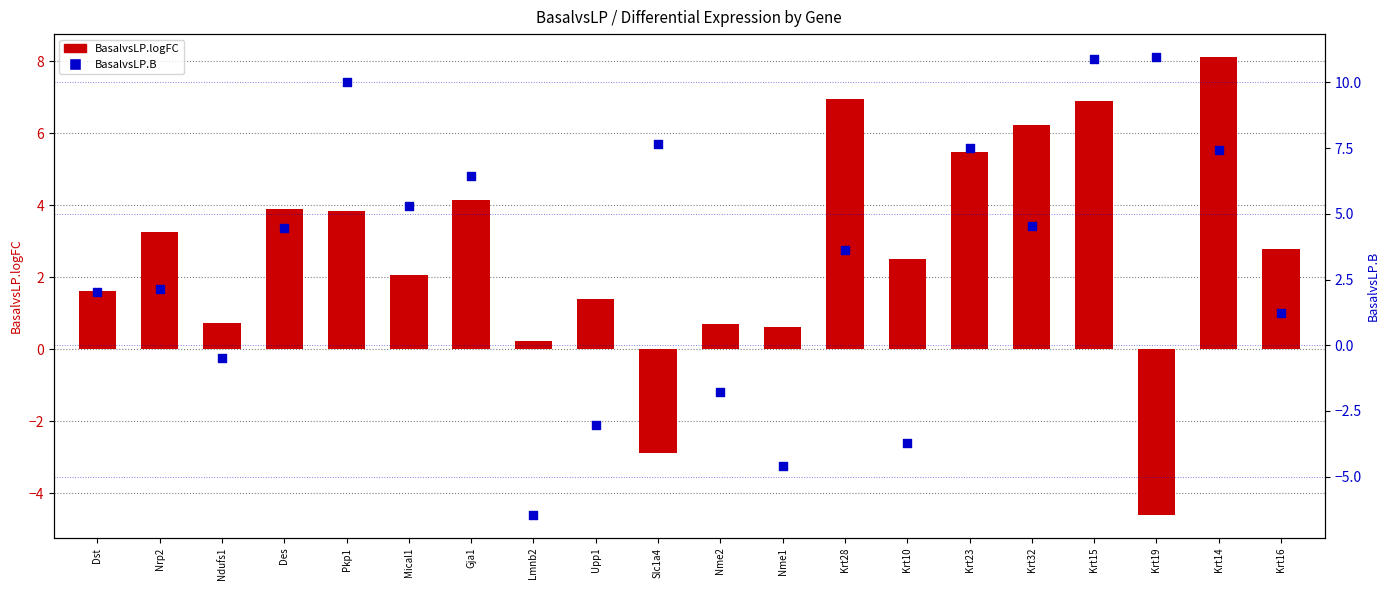

Is the value of BasalvsLP.B at Ndufs1 greater than the value of BasalvsLP.logFC at Nme1?

No